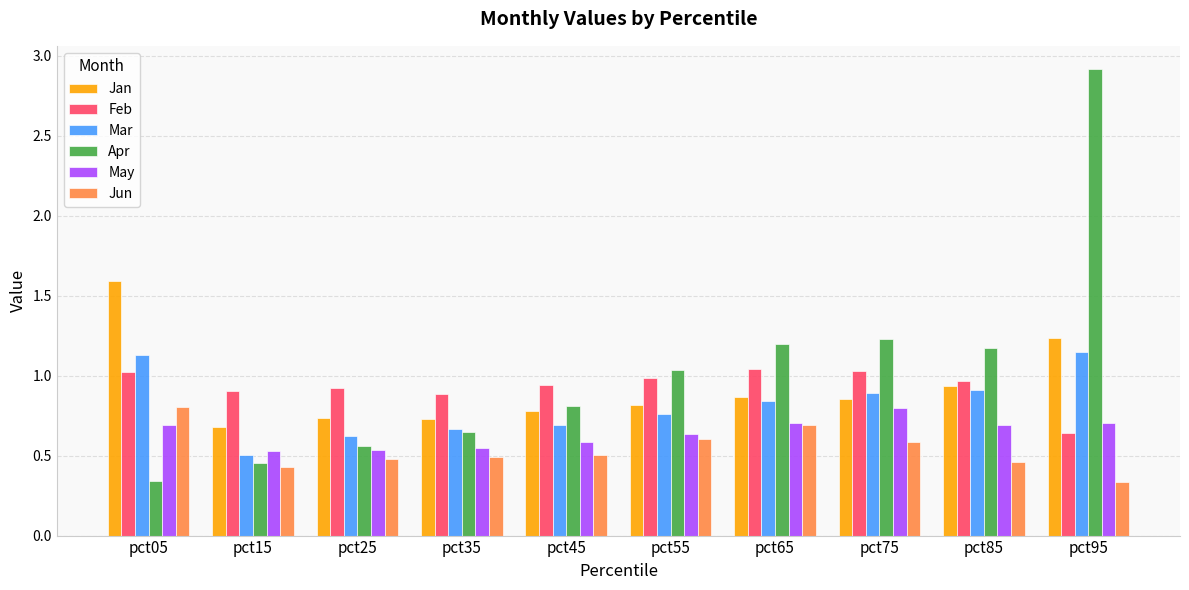

Which series has the widest spread of values?

Apr